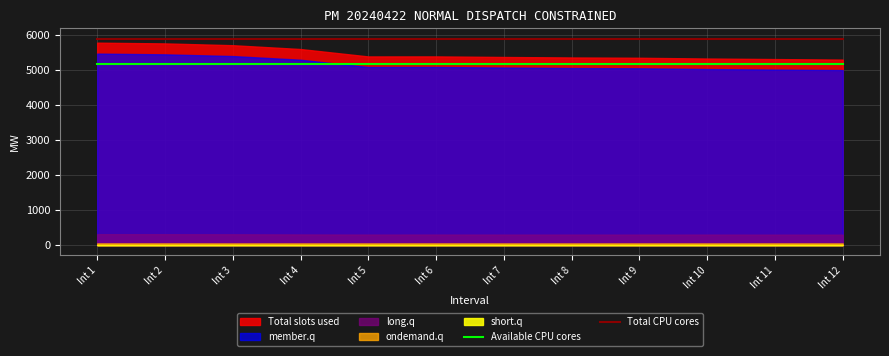

Is the value of Total CPU cores at Int 4 greater than the value of Available CPU cores at Int 4?

Yes